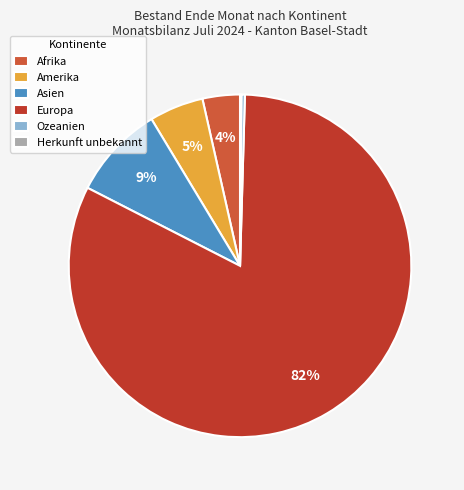

Which slice is the largest?

Europa